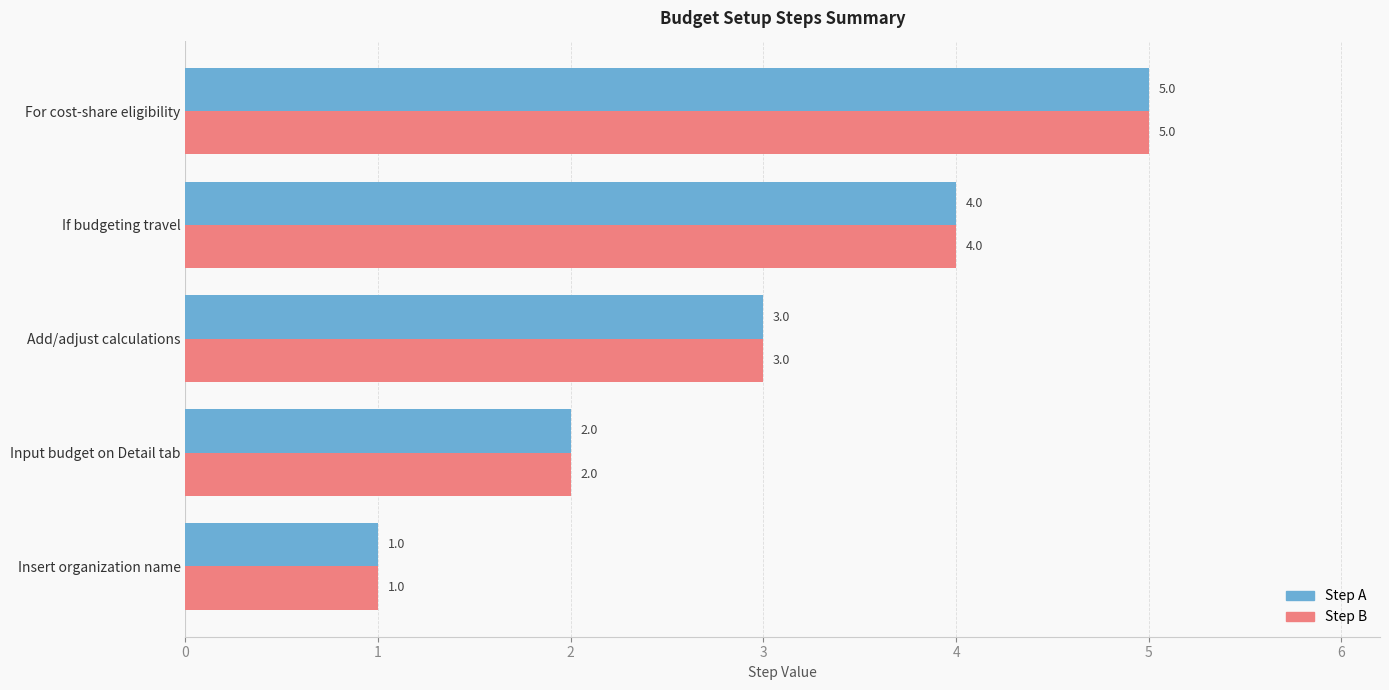

Which category has the highest value in the Step B series?

For cost-share eligibility